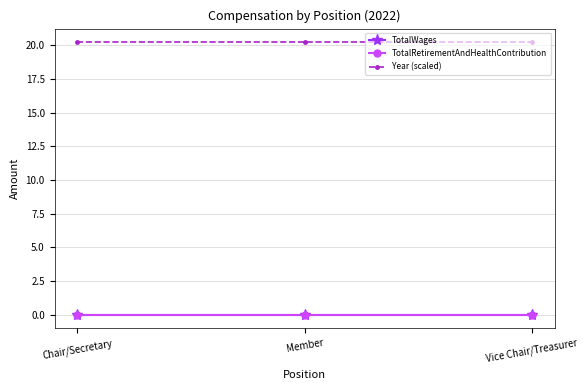

Reading left to right, list all the values displayed in this chart.

TotalWages: Chair/Secretary=0.0	Member=0.0	Vice Chair/Treasurer=0.0
TotalRetirementAndHealthContribution: Chair/Secretary=0.0	Member=0.0	Vice Chair/Treasurer=0.0
Year (scaled): Chair/Secretary=20.2	Member=20.2	Vice Chair/Treasurer=20.2